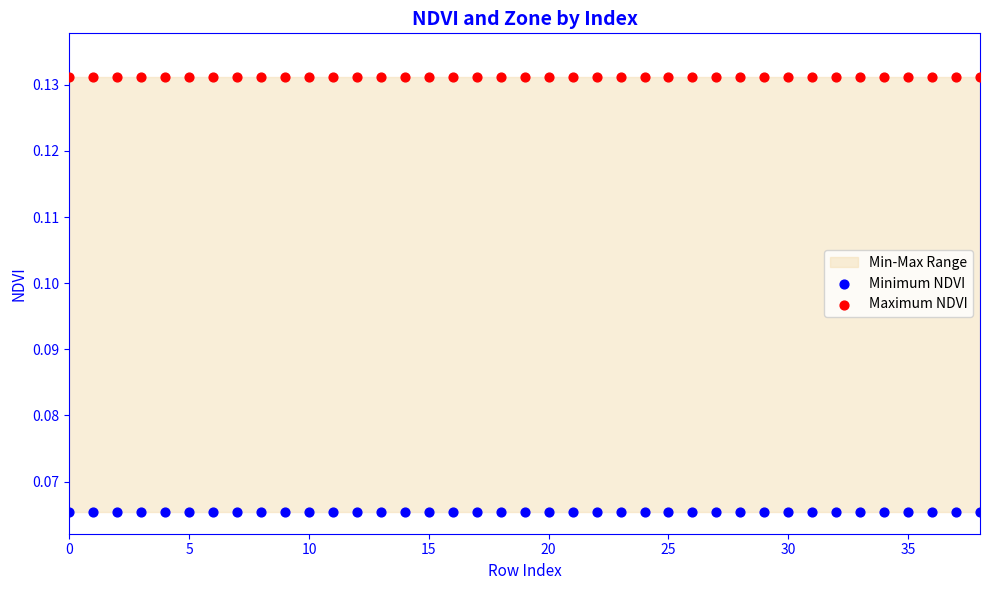

Which series reaches the maximum Y coordinate?

Maximum NDVI